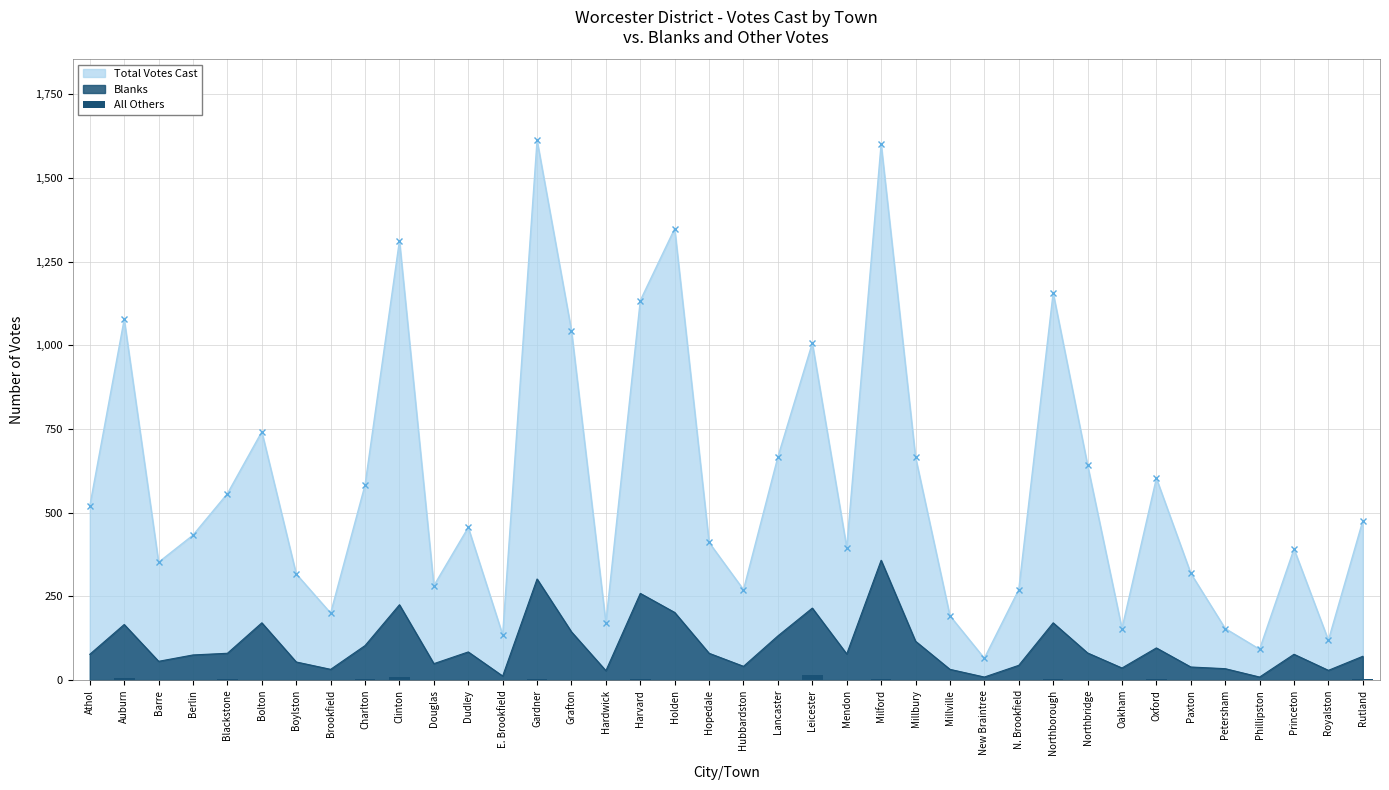

The chart shows a value of -6 at Athol. True or false?

False